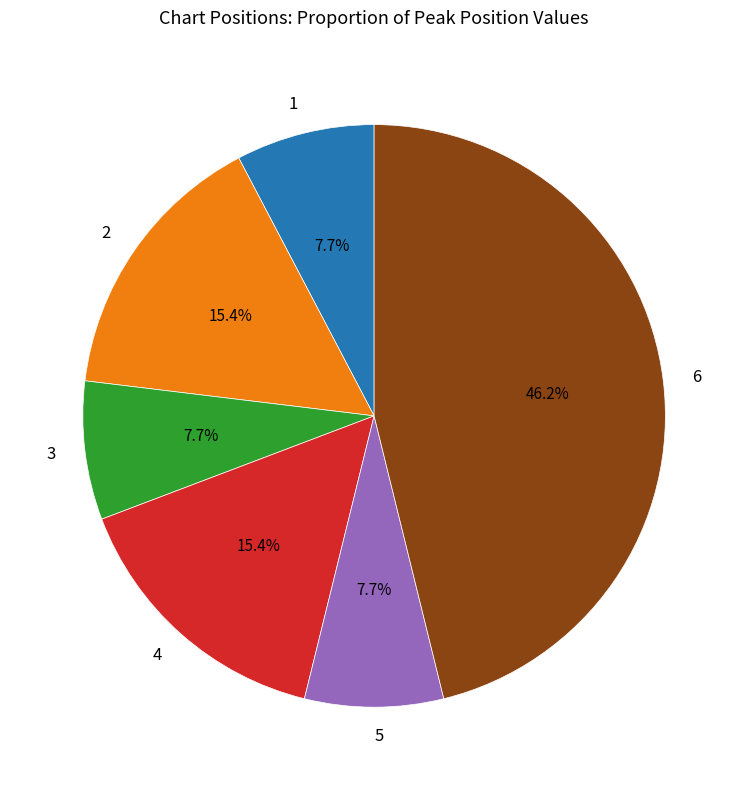

What portion of the pie excludes 5?

92.3%